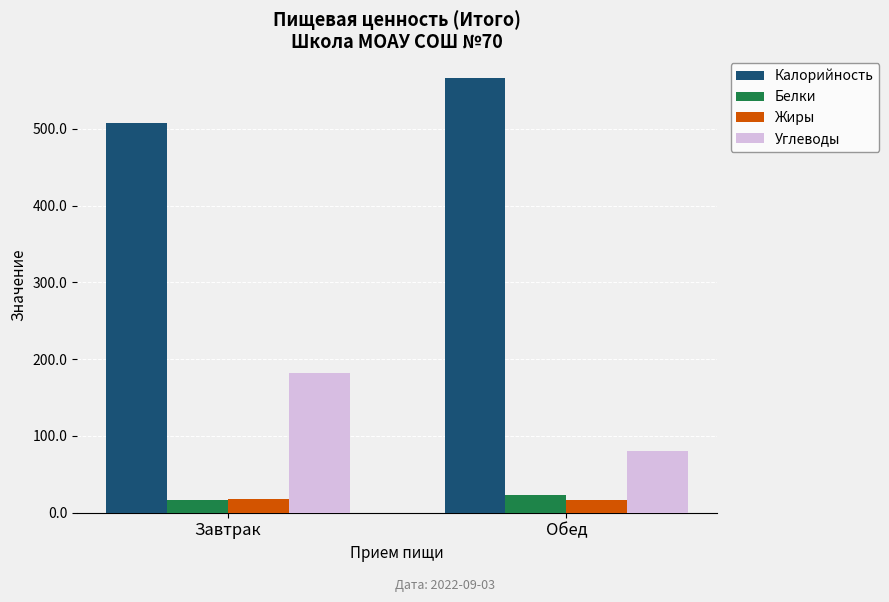

What are all the series names shown in the legend?

Калорийность, Белки, Жиры, Углеводы